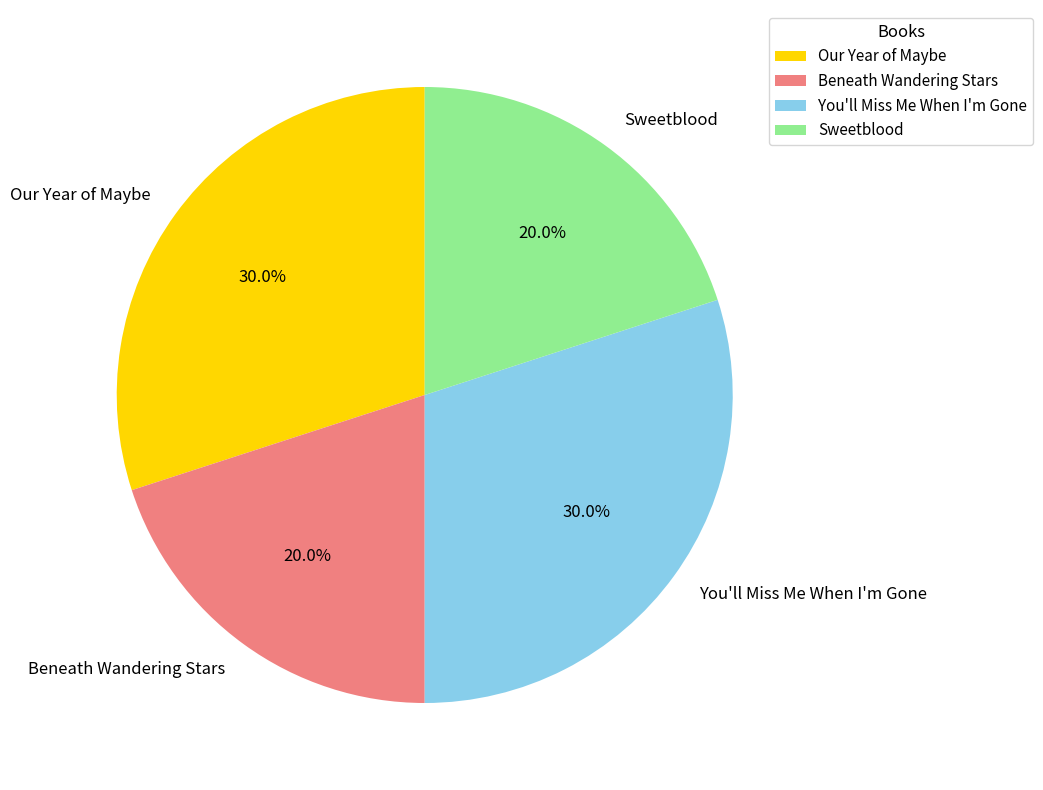

Is it true that Beneath Wandering Stars is 20% of the pie?

True